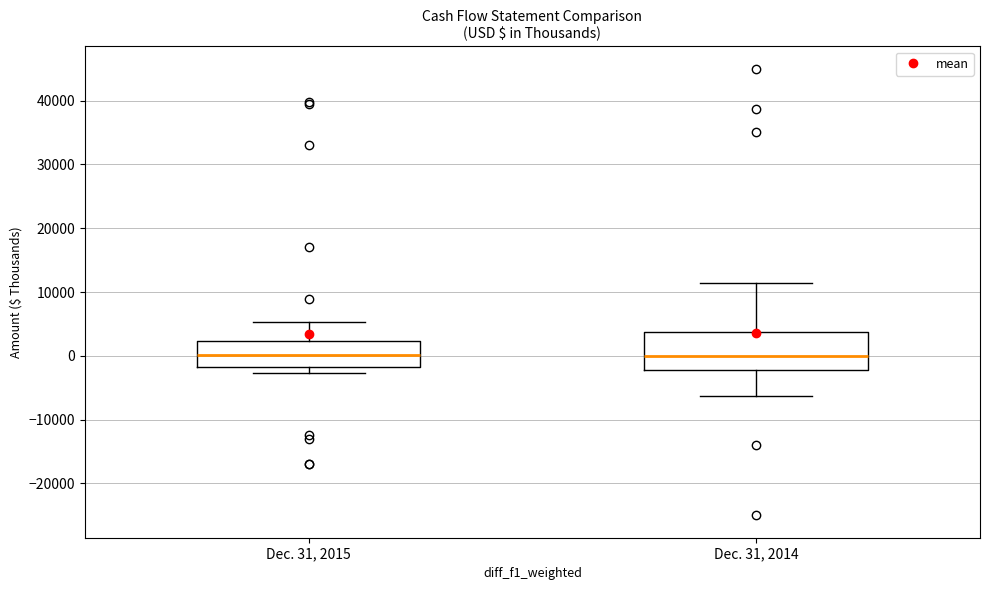

Where is the upper edge of the box for Dec. 31, 2015 on the y-axis? The values are not printed on the chart, so give them approximately, as read against the axis.

2000